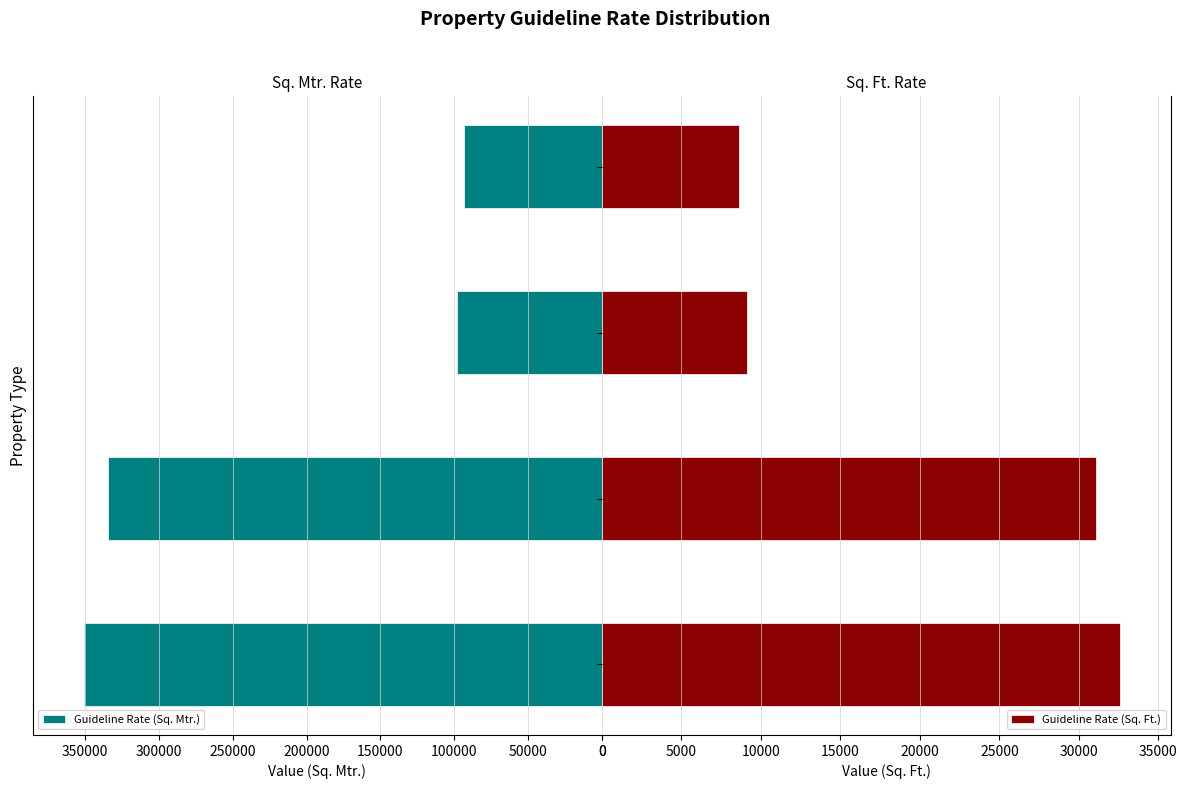

Count the number of categories in the chart.

4